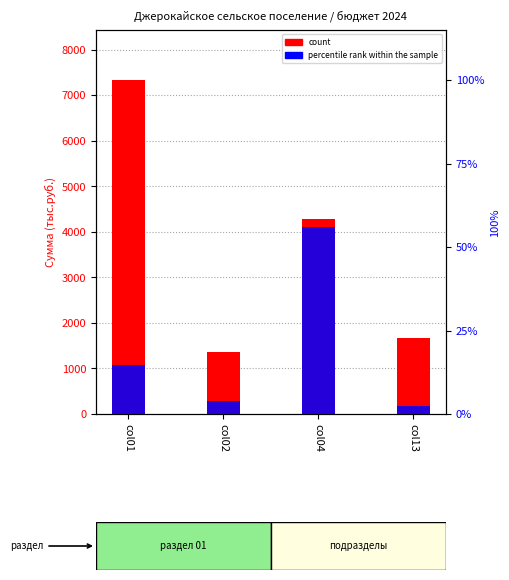

What is the minimum value for percentile rank within the sample?

2.5